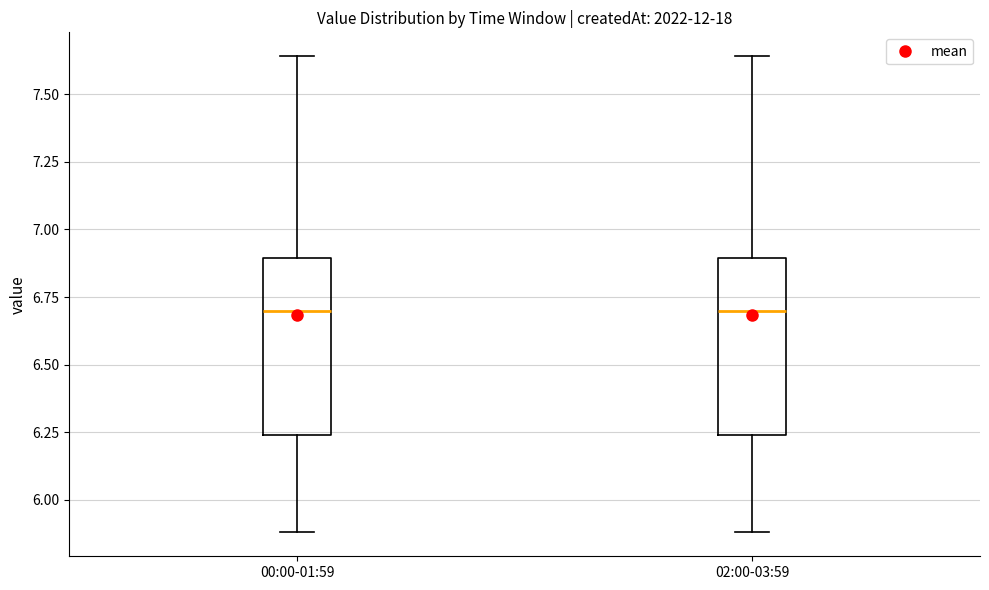

Reading left to right, read every box against the y-axis: the position of its median line, the range the box covers, and the ends of its whiskers. The values are not printed on the chart, so give them approximately, as read against the axis.

00:00-01:59: median 6.70, box 6.25 to 6.90, whiskers 5.90 to 7.65
02:00-03:59: median 6.70, box 6.25 to 6.90, whiskers 5.90 to 7.65